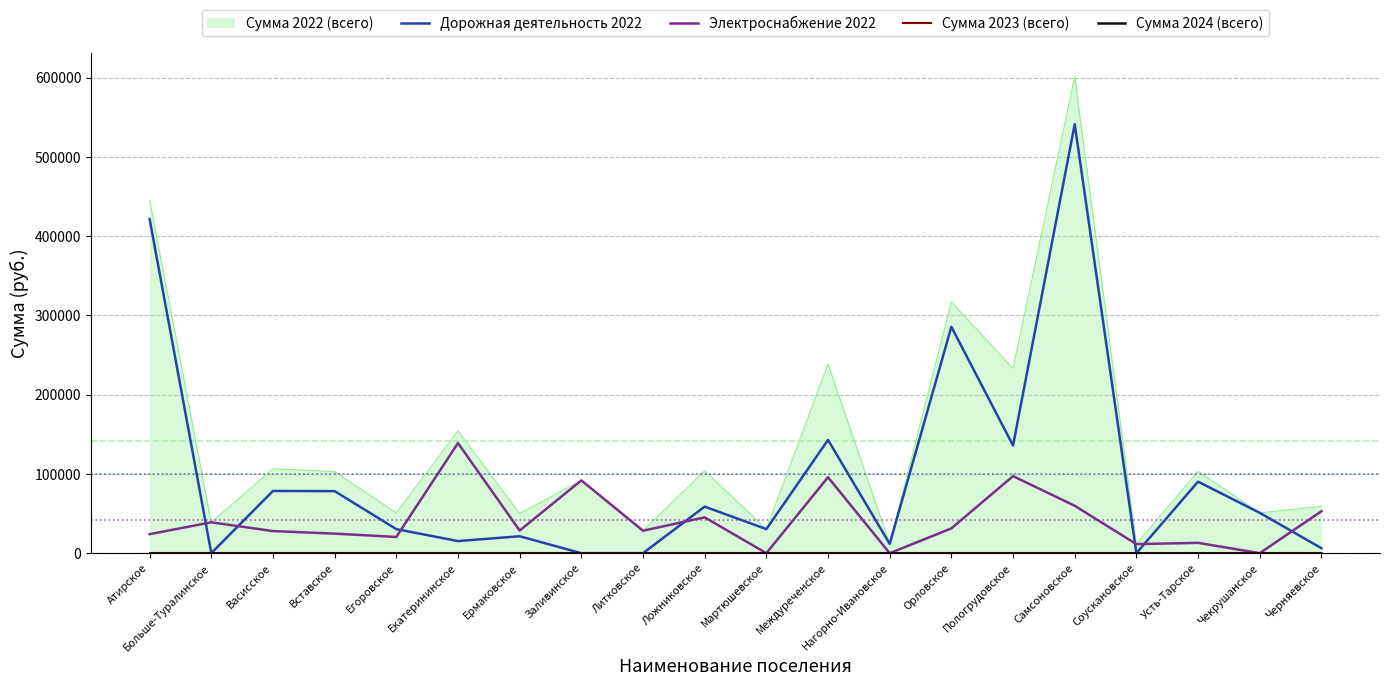

Which category has the highest value in the Электроснабжение 2022 series?

Екатерининское